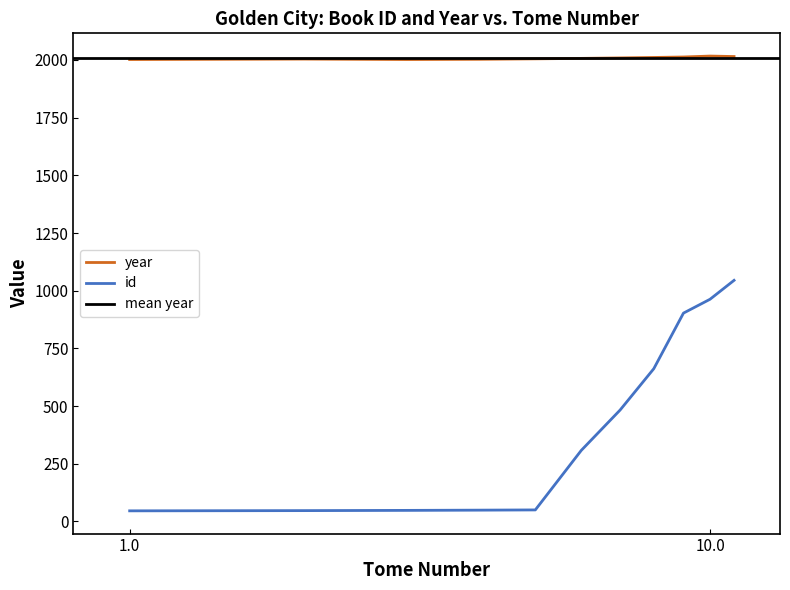

What is the maximum value for year?

2017